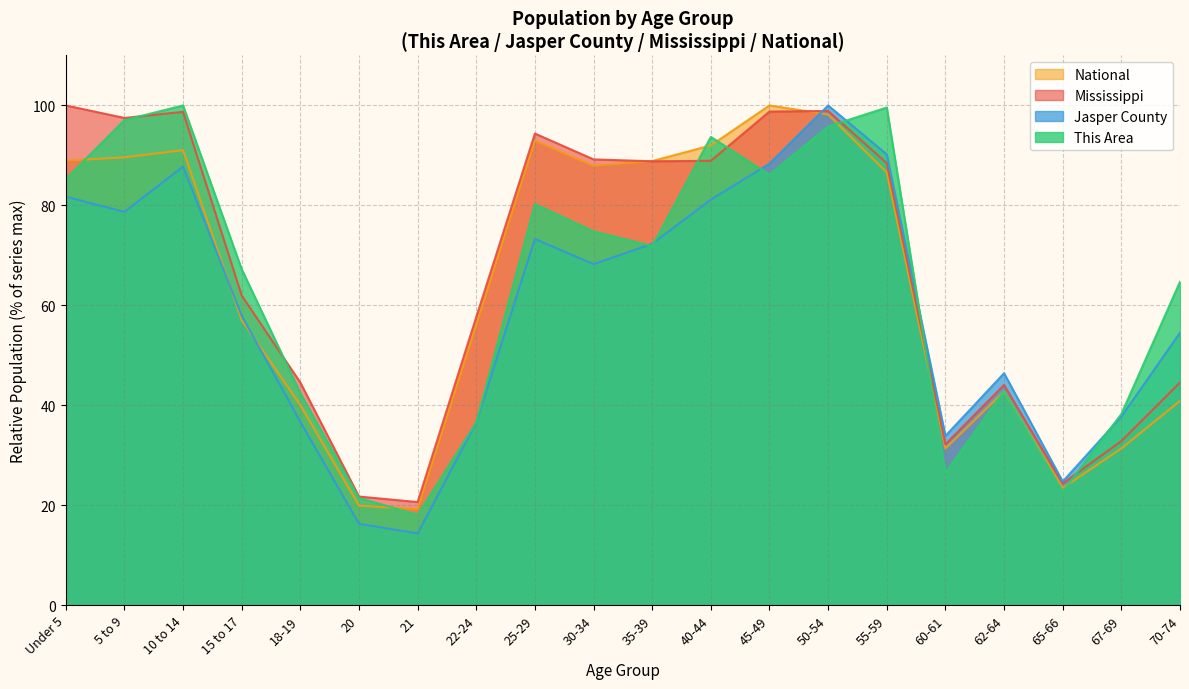

True or false: National and Mississippi intersect in this chart.

True